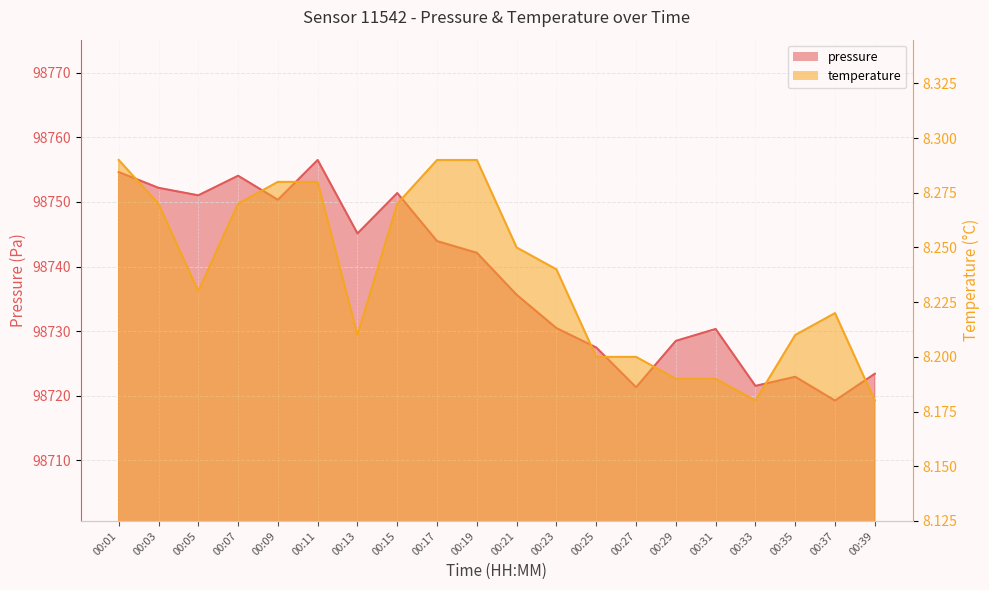

Read the temperature value at 00:19.

8.3